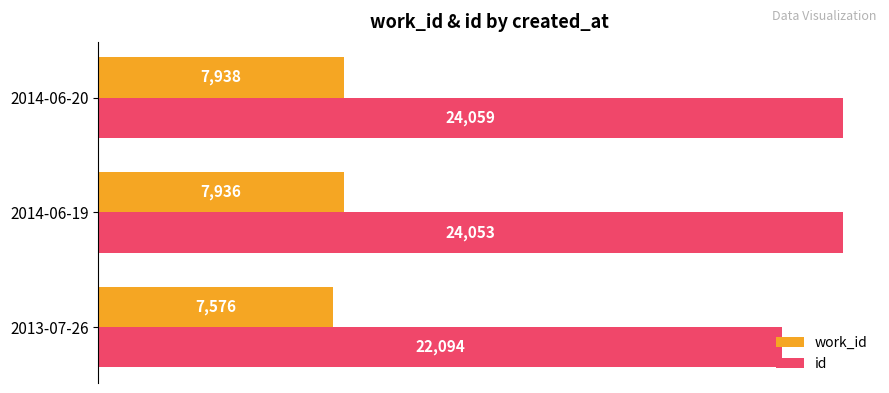

Where is id nearest to the value 23076?

2014-06-19